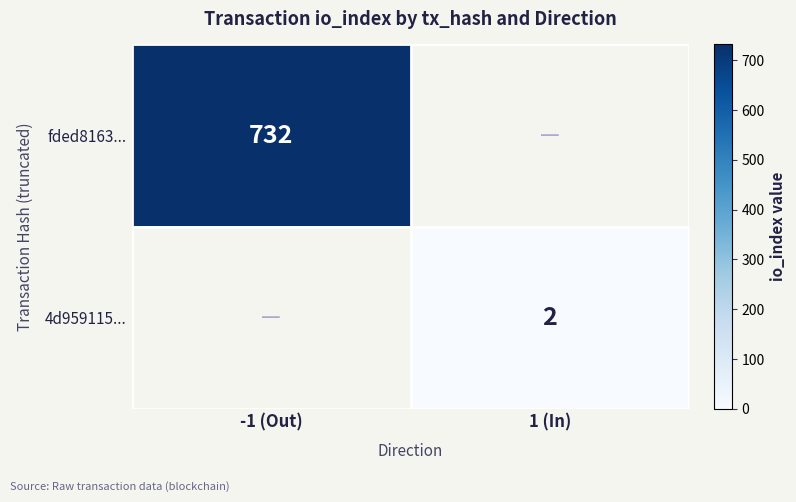

The value of 4d959115... at 1 (In) is 2. True or false?

True